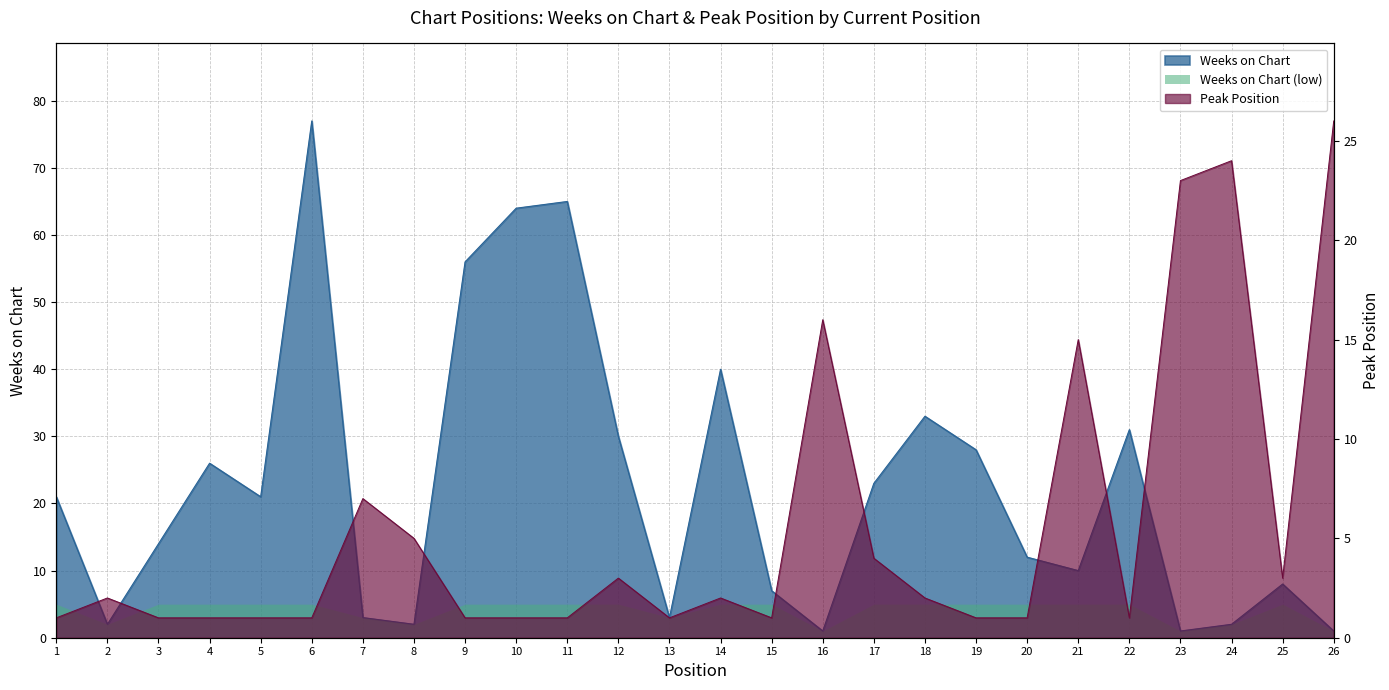

At how many categories does at least one series exceed 50?

4